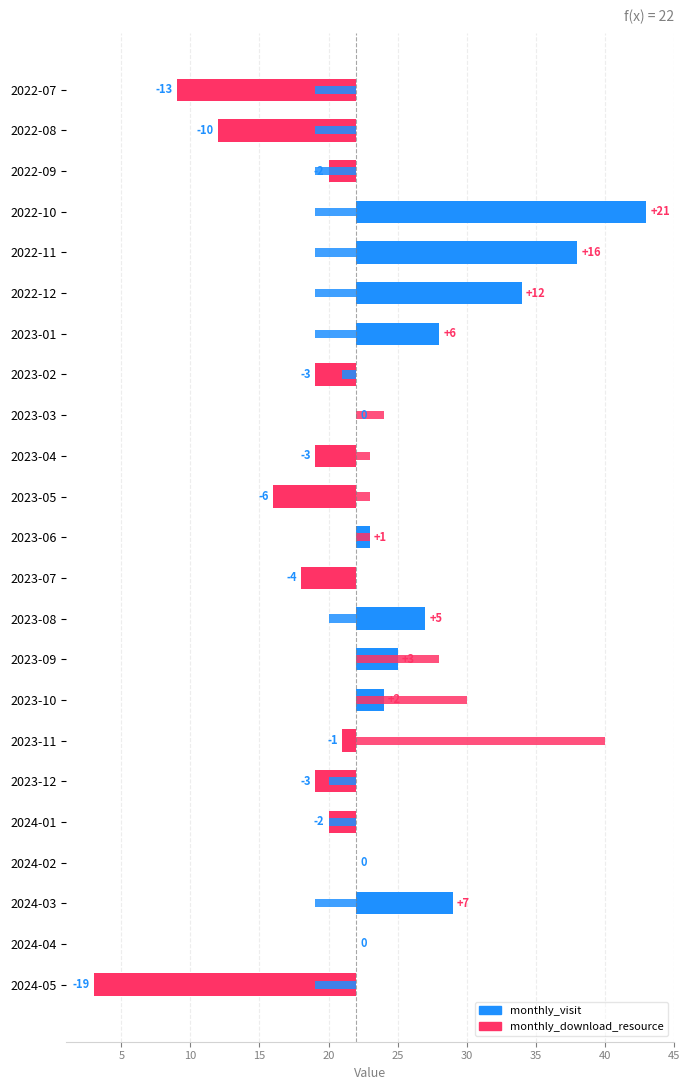

What are all the series names shown in the legend?

monthly_visit, monthly_download_resource